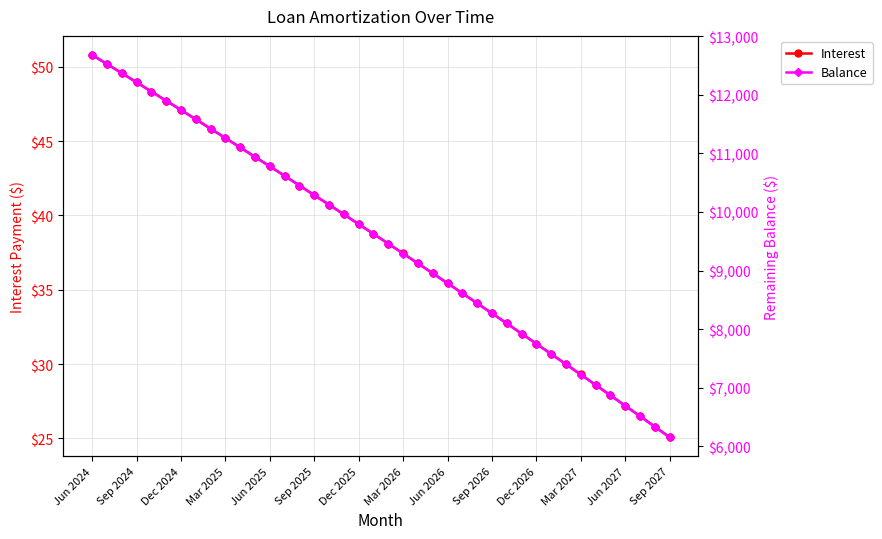

True or false: Interest has more than 0 interior local peaks.

False